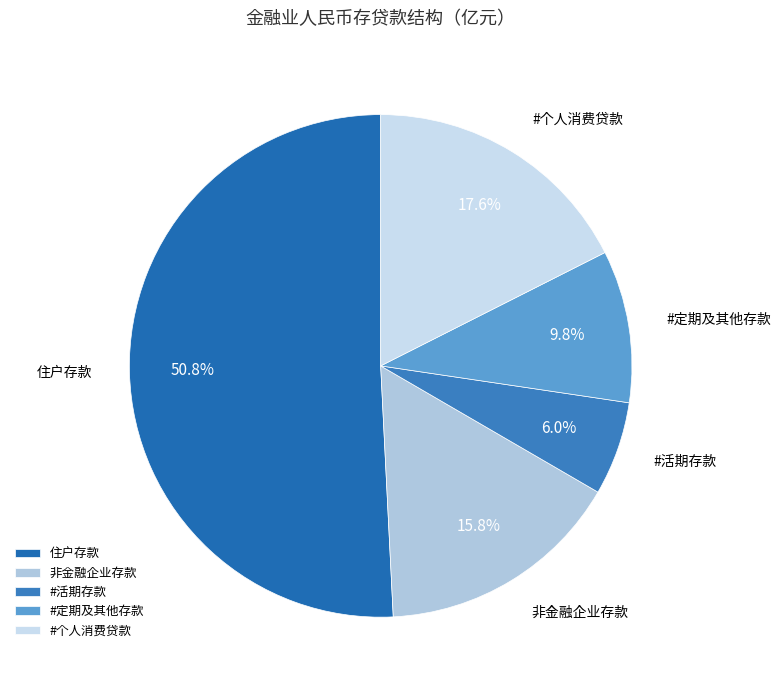

True or false: 非金融企业存款 accounts for 9% of the total.

False